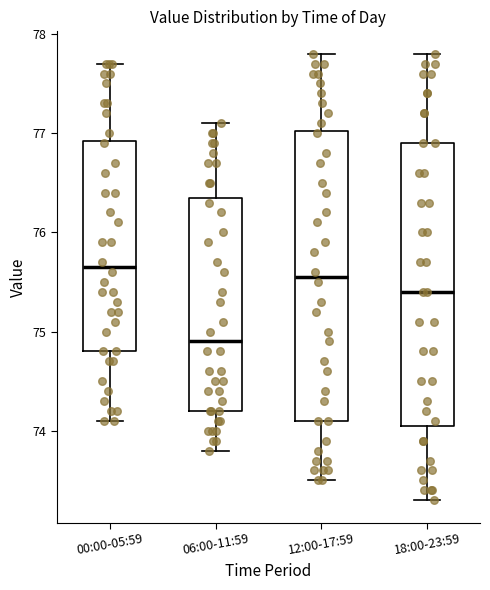

Reading left to right, transcribe this box plot: for each box, give where its median line is, the range the box spans, and where its two whiskers end, as read against the y-axis. The values are not printed on the chart, so give them approximately, as read against the axis.

00:00-05:59: median 75.7, box 74.8 to 76.9, whiskers 74.1 to 77.7
06:00-11:59: median 74.9, box 74.2 to 76.4, whiskers 73.8 to 77.1
12:00-17:59: median 75.6, box 74.1 to 77.0, whiskers 73.5 to 77.8
18:00-23:59: median 75.4, box 74.1 to 76.9, whiskers 73.3 to 77.8